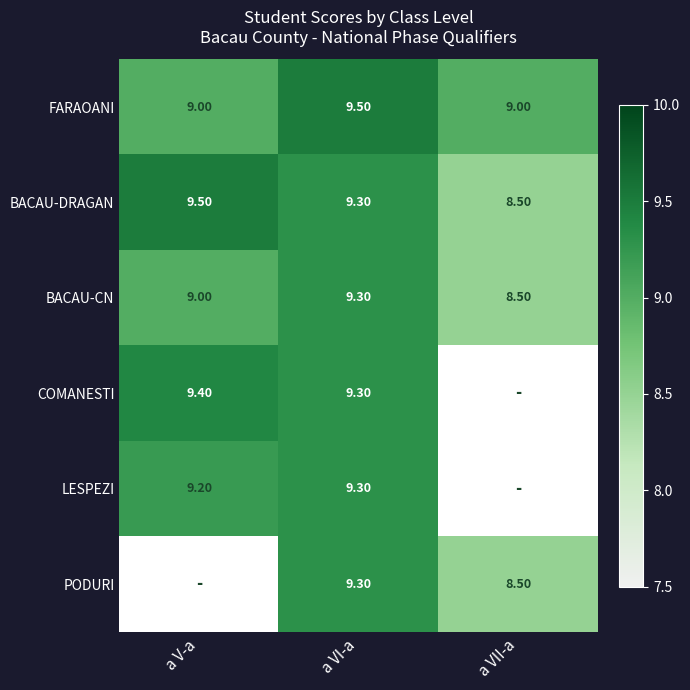

At how many categories does at least one series exceed 9?

2